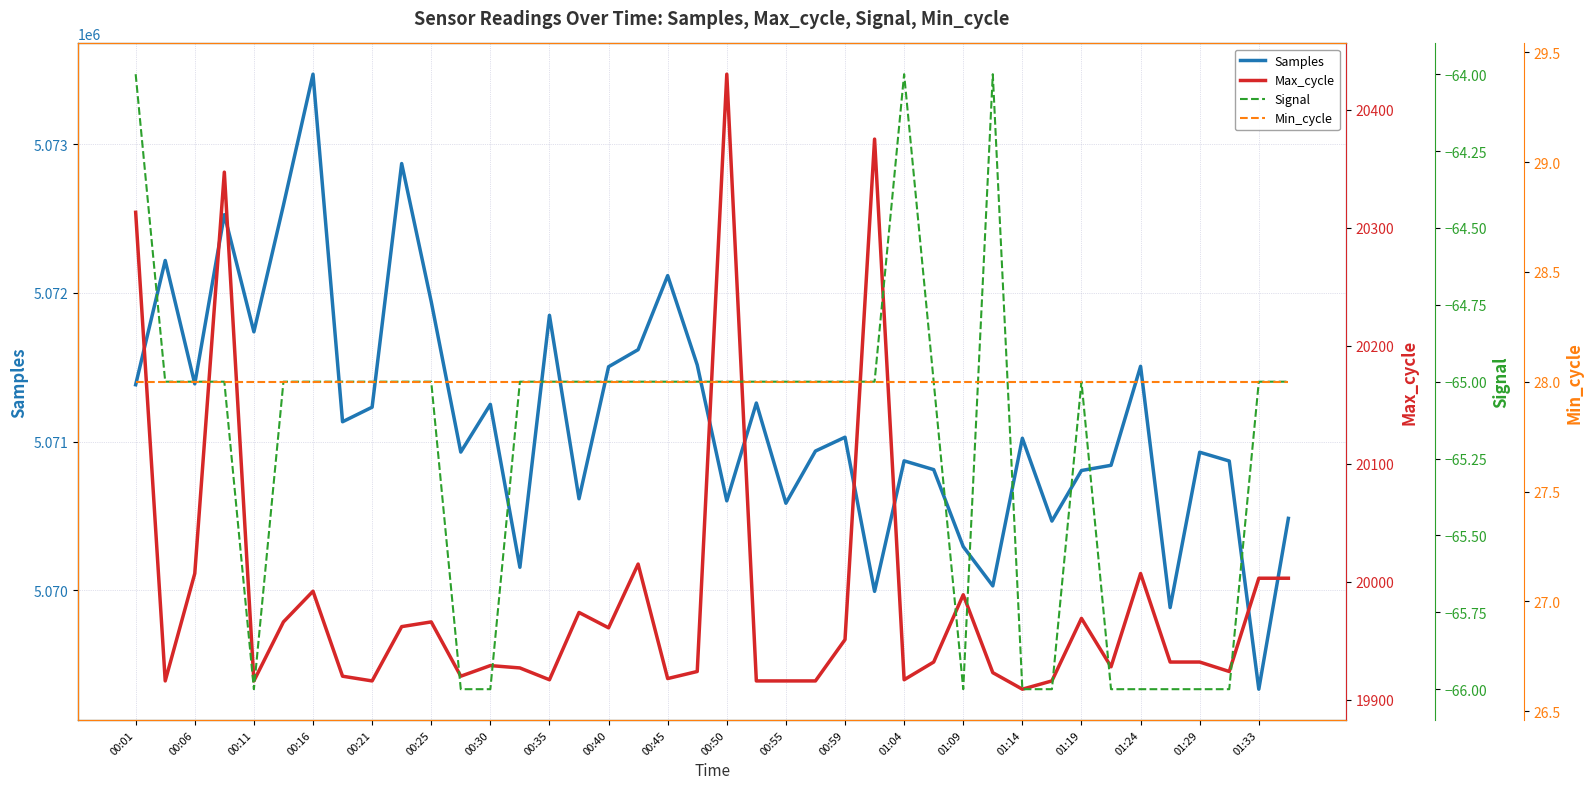

How many lines are shown in the chart?

4